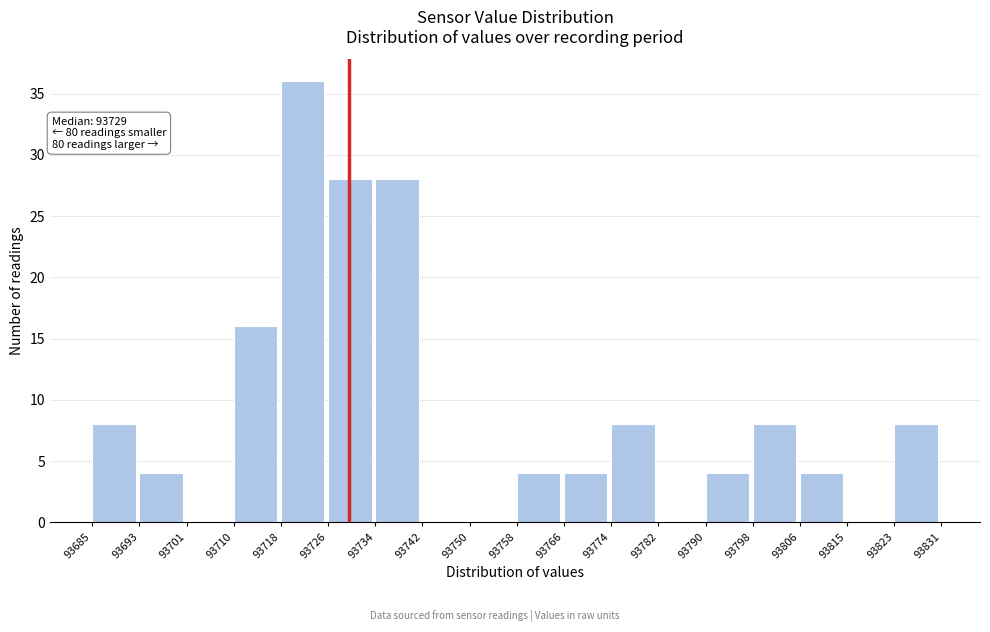

Which range on the x-axis has the tallest bar?

93718 to 93726